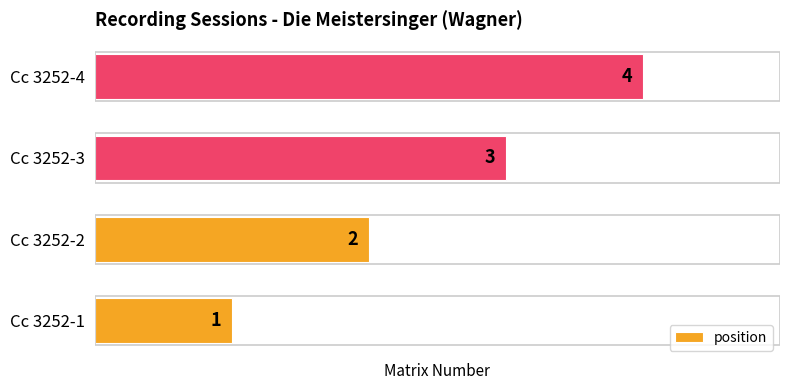

The value at Cc 3252-3 is 3. True or false?

True